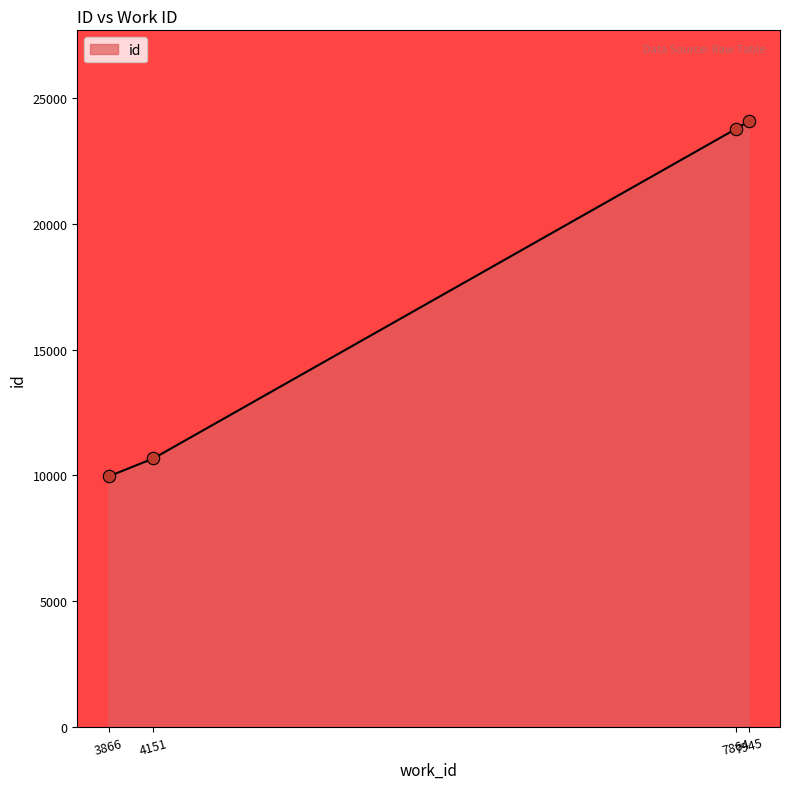

Which has a higher value, 7945 or 4151?

7945